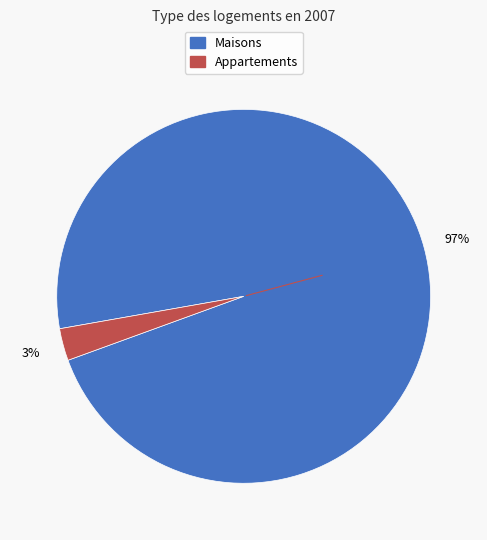

To the nearest percent, what is the average slice percentage?

50%